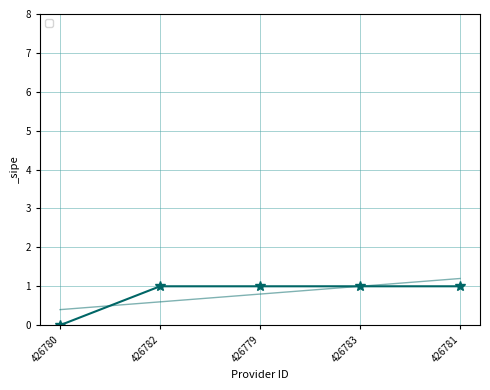

What is the ratio of the value at 426779 to the value at 426782?

1.0